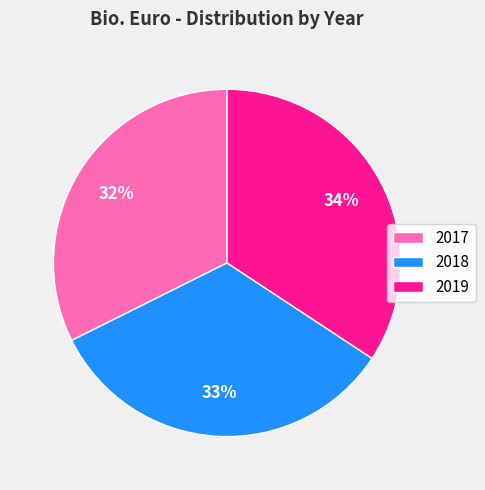

Which slice is the largest?

2019